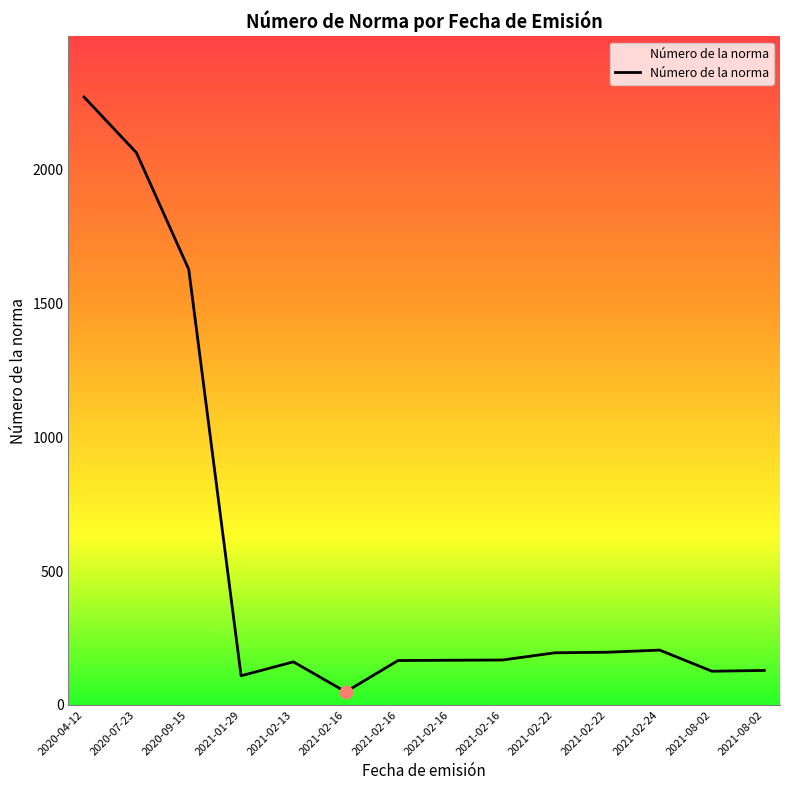

Which has a higher value, 2021-02-13 or 2021-02-16?

2021-02-13